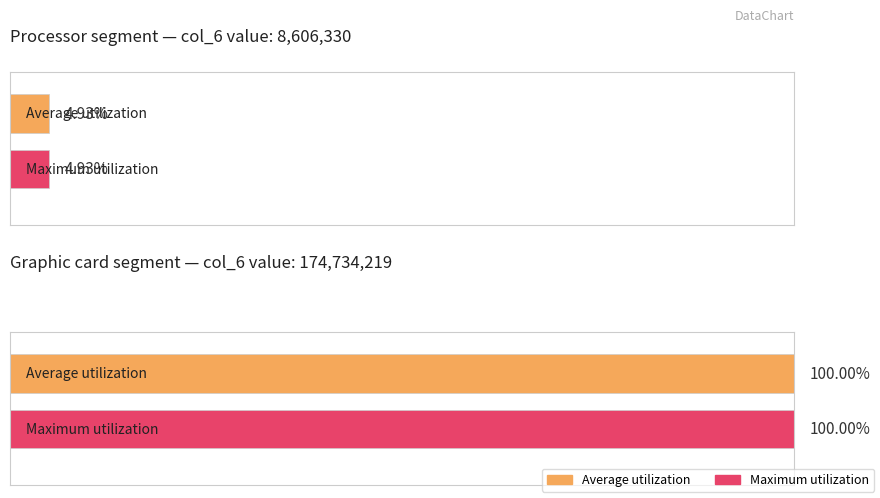

Are the bars horizontal?

Yes